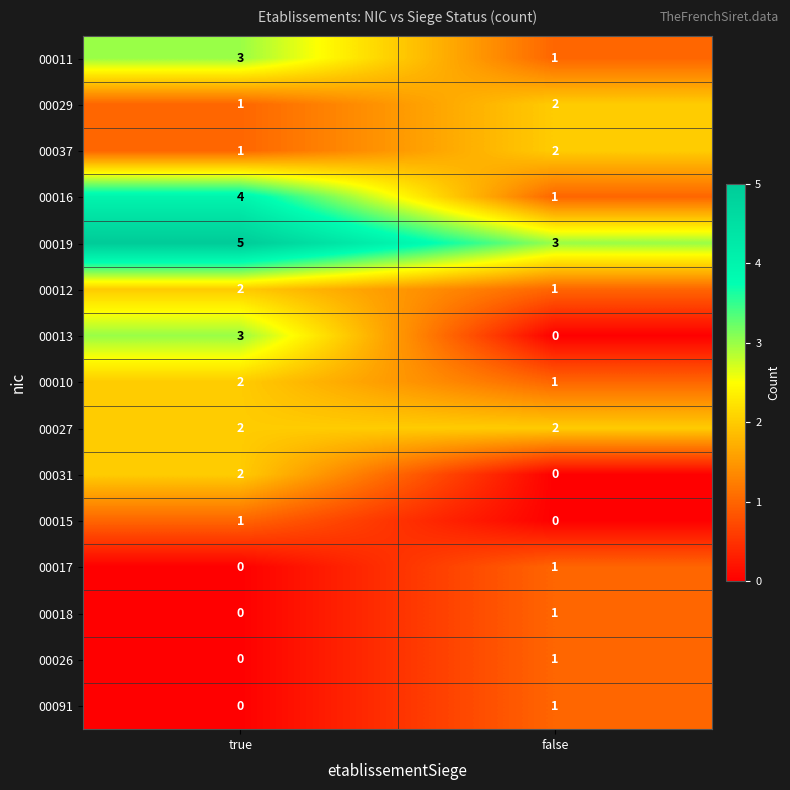

What is the sum of the 00013 values at false and true?

3